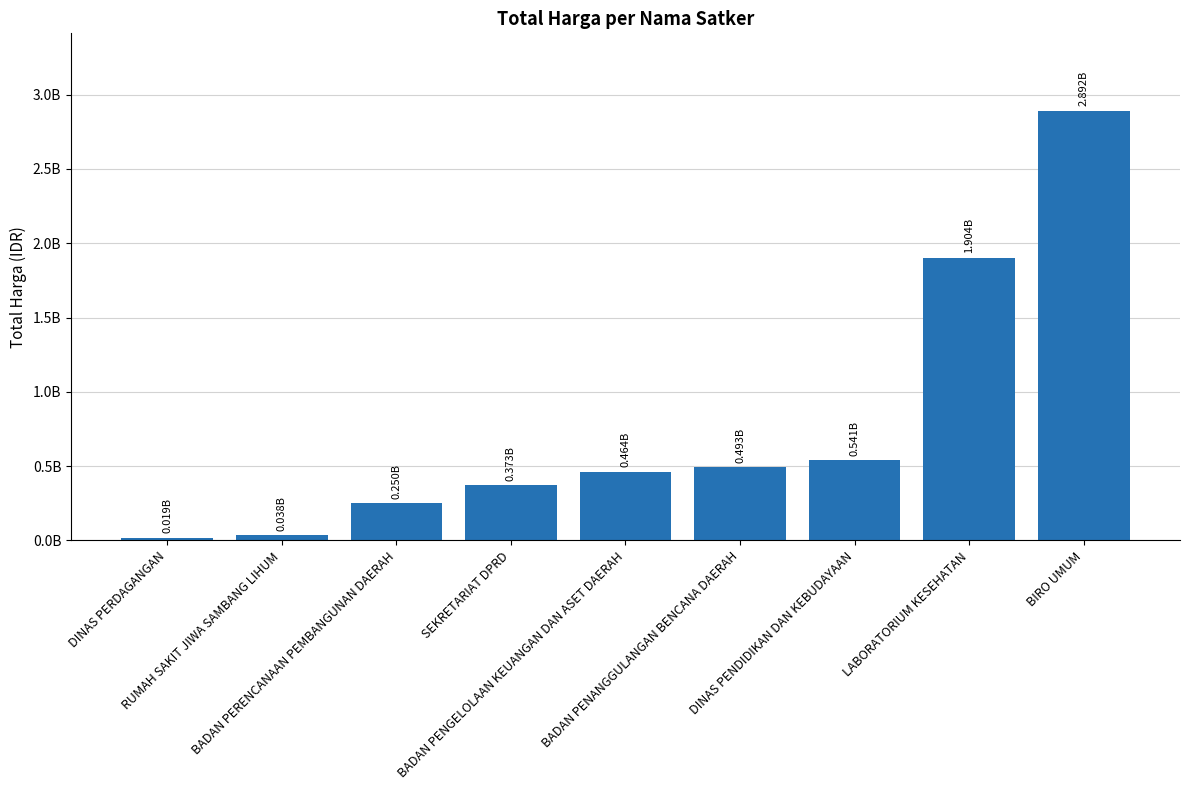

Are the bars horizontal?

No